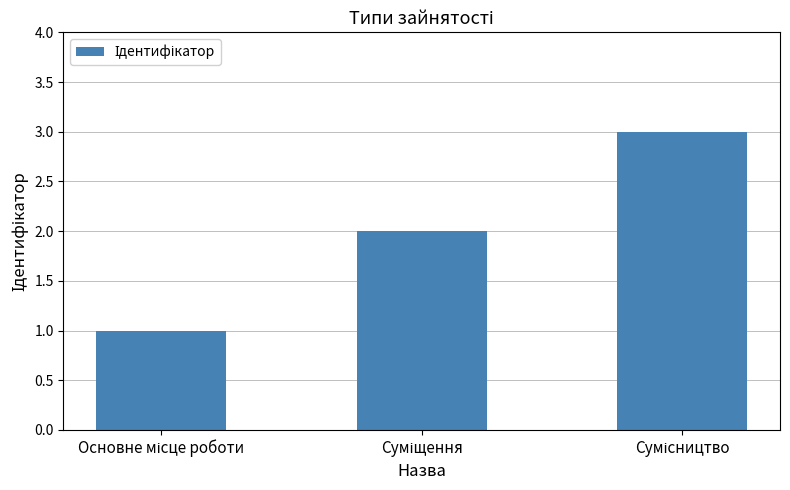

What is the sum of all values?

6